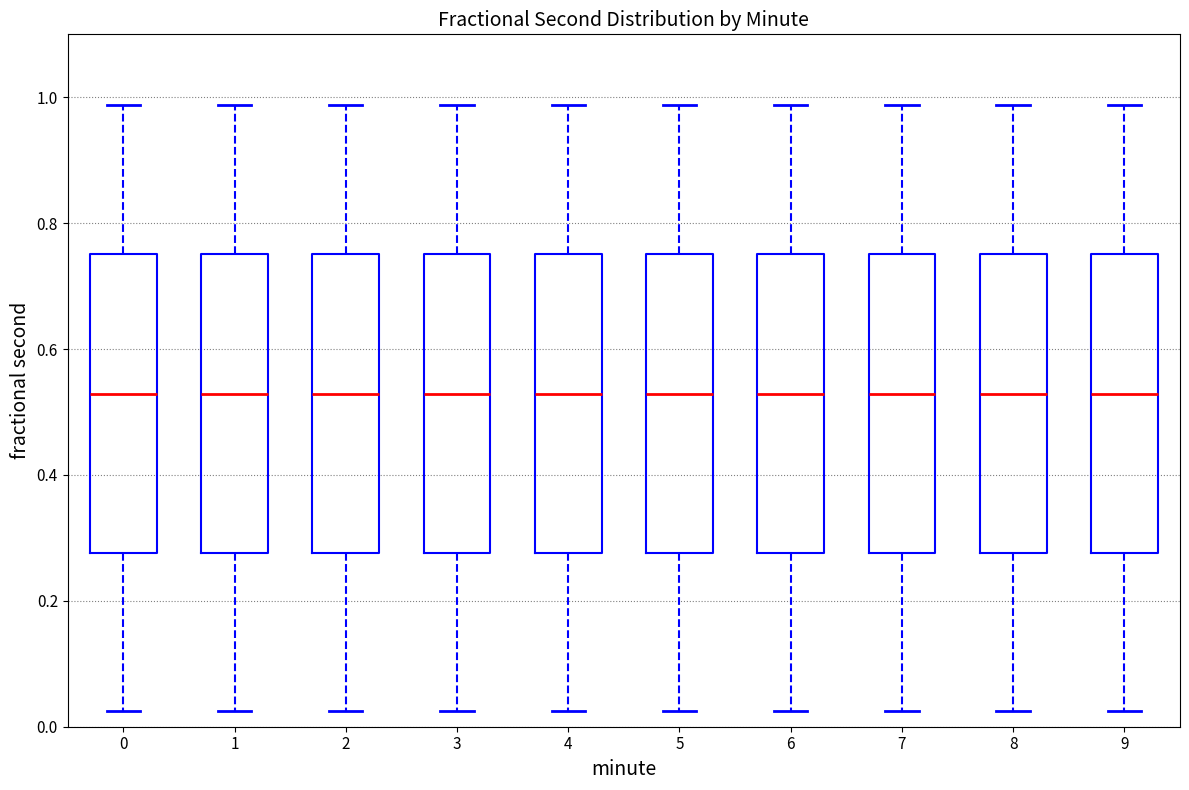

Where does the upper whisker of the box at x = 9 end on the y-axis? The values are not printed on the chart, so give them approximately, as read against the axis.

0.98